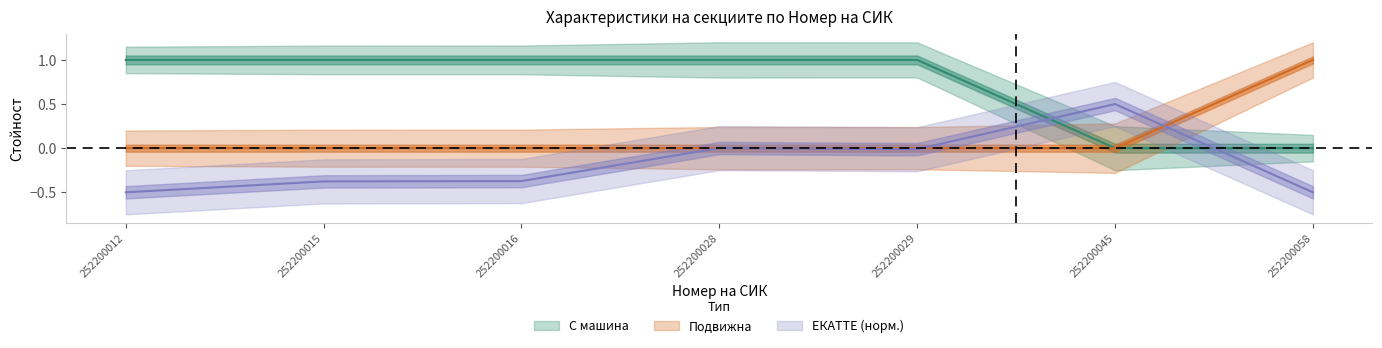

What is the average value of the С машина series?

0.7